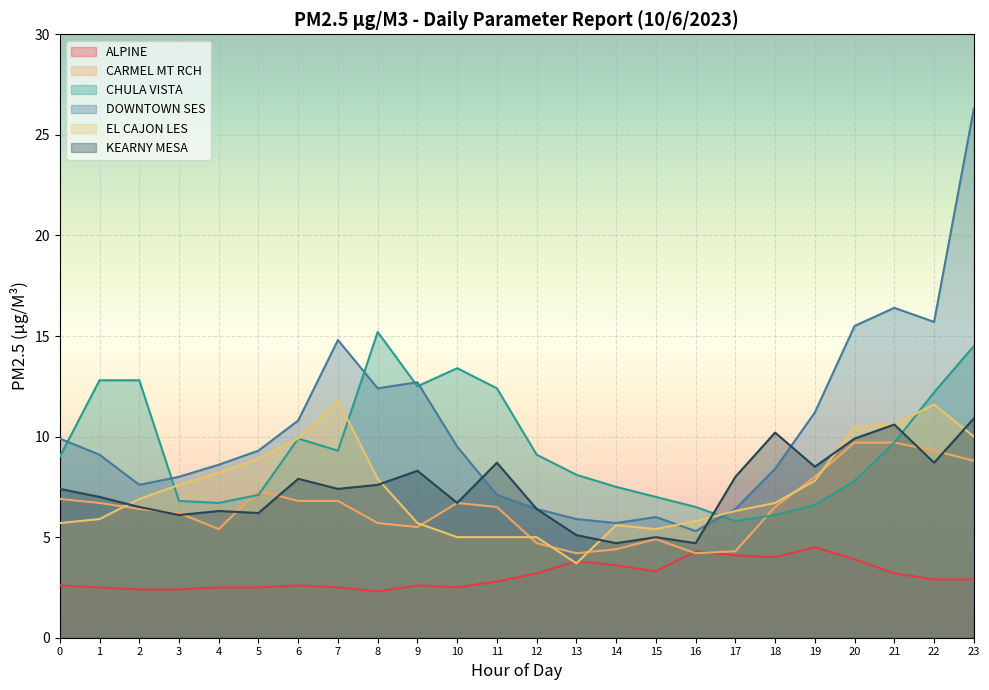

At how many categories does at least one series exceed 19?

1